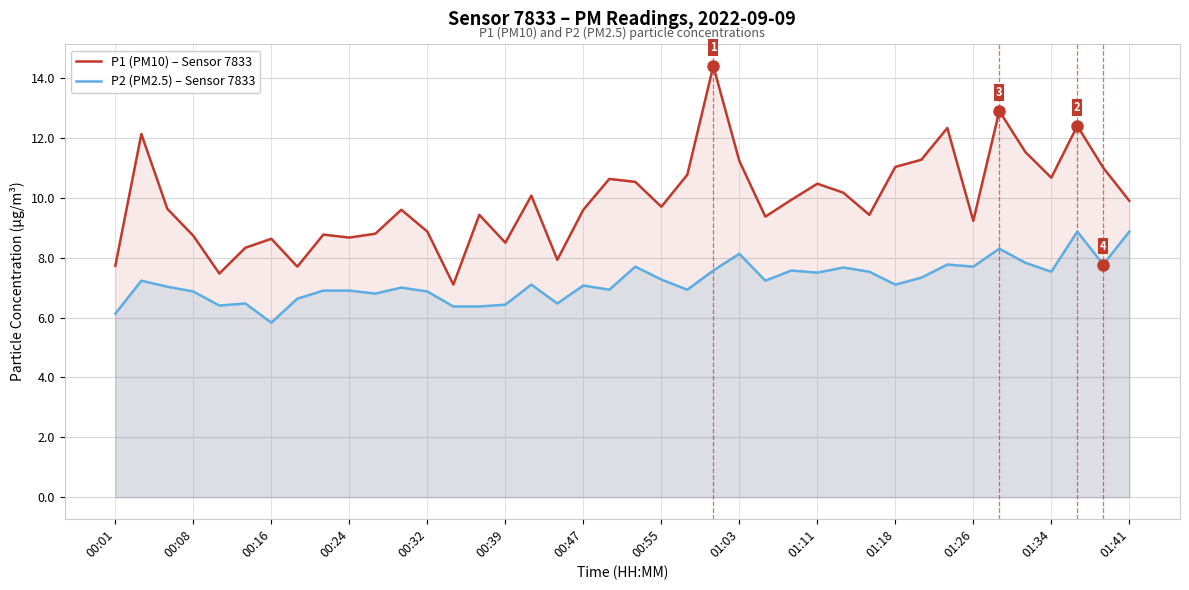

The value of P1 (PM10) – Sensor 7833 at 00:08 is 8.7. True or false?

True